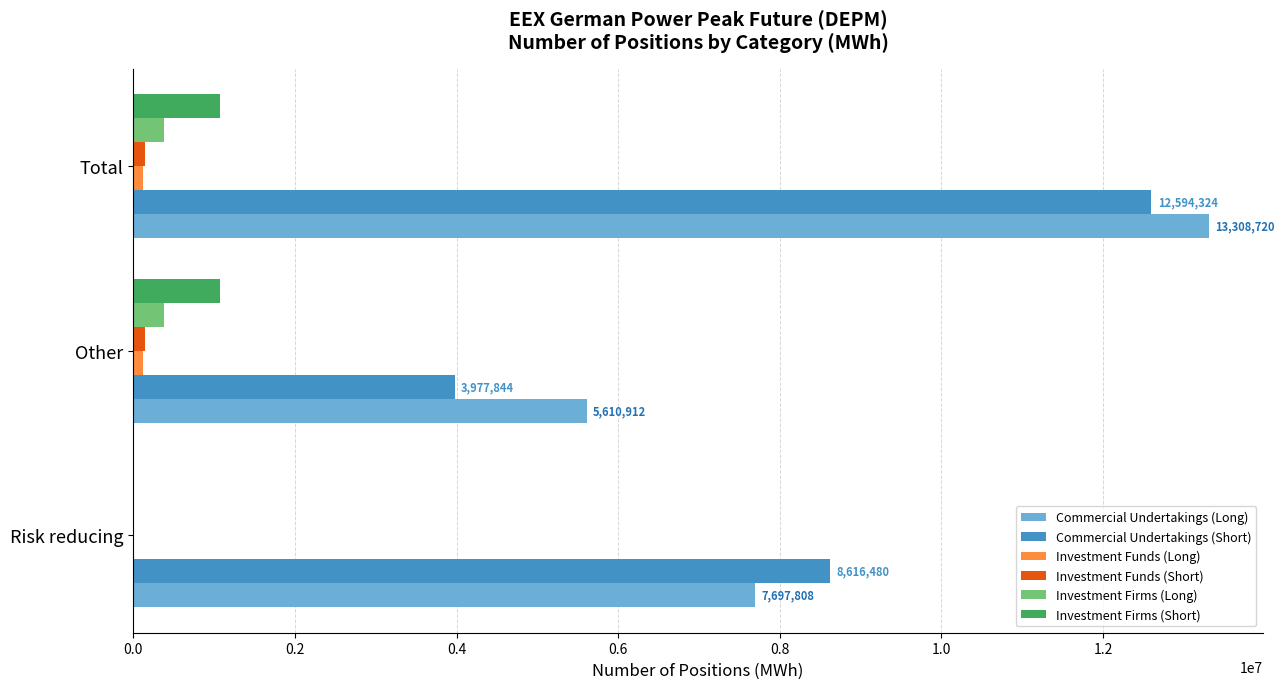

What is the maximum value for Commercial Undertakings (Short)?

12594324